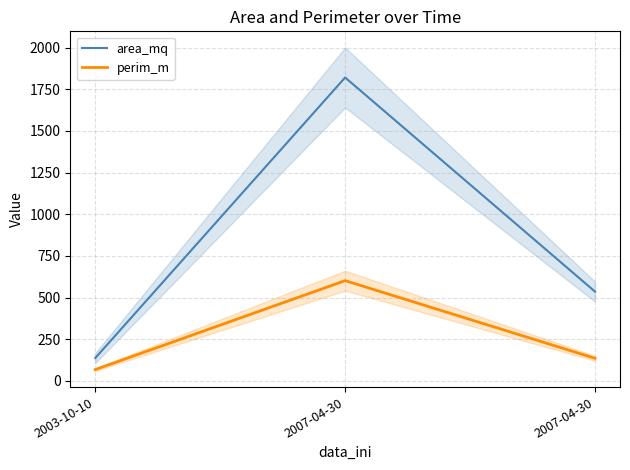

At which label is perim_m closest to 334?

2007-04-30